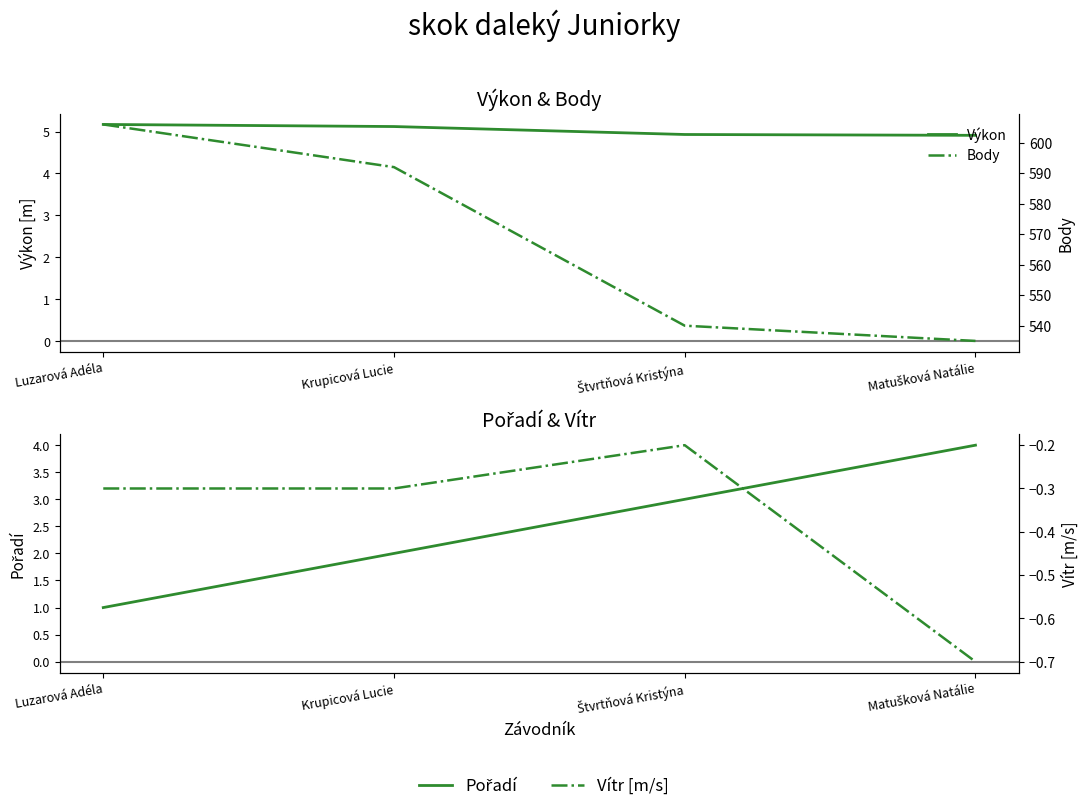

True or false: Výkon and Vítr [m/s] intersect in this chart.

False